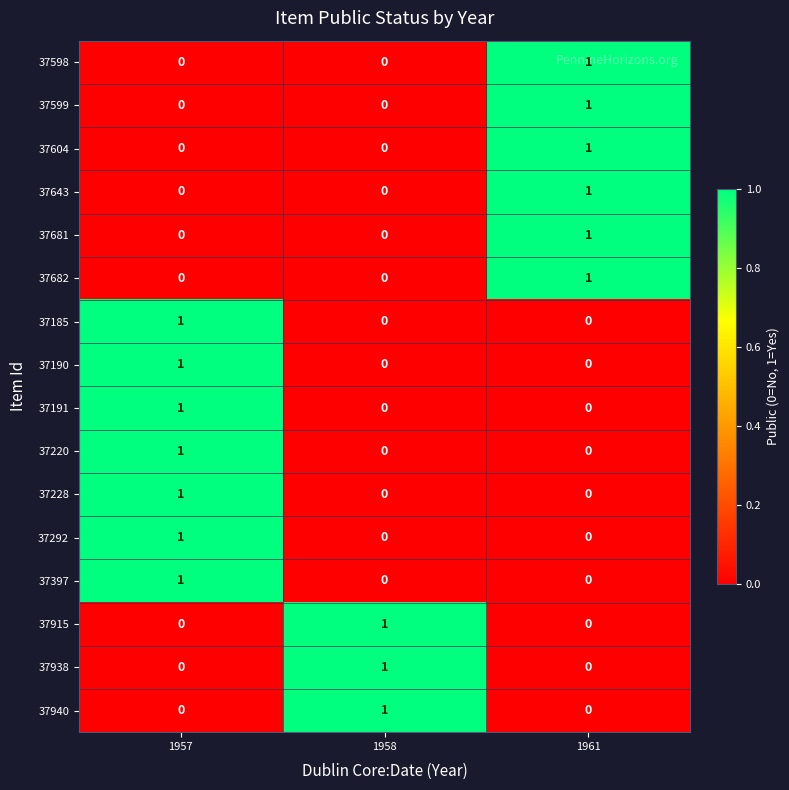

Count the 37598 values in the range 0 to 1.

3